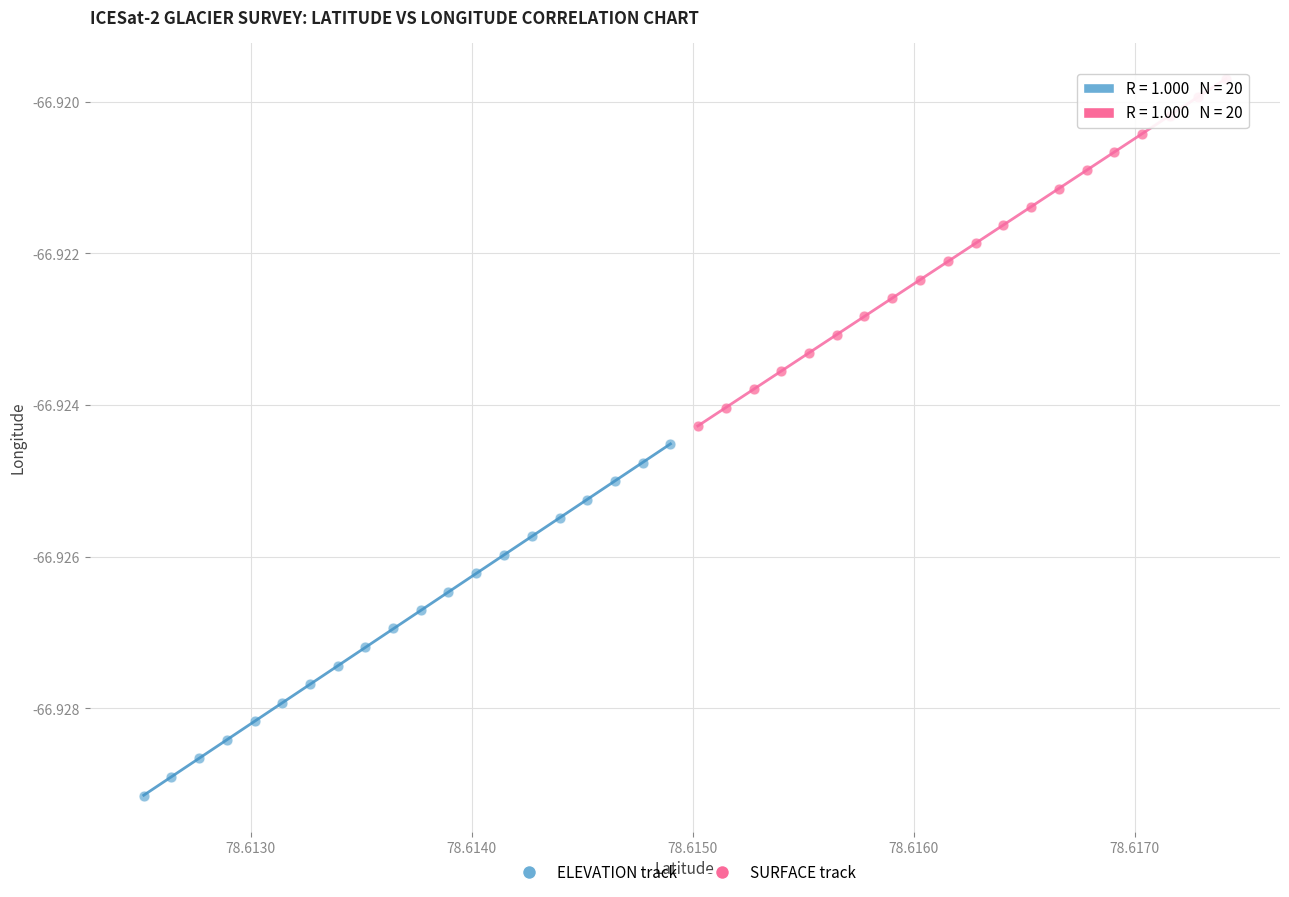

What are all the series names shown in the legend?

ELEVATION track, SURFACE track